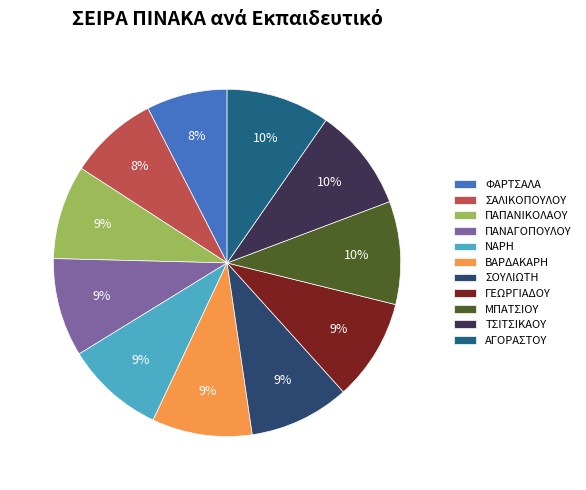

What portion of the pie excludes ΦΑΡΤΣΑΛΑ?

92.5%